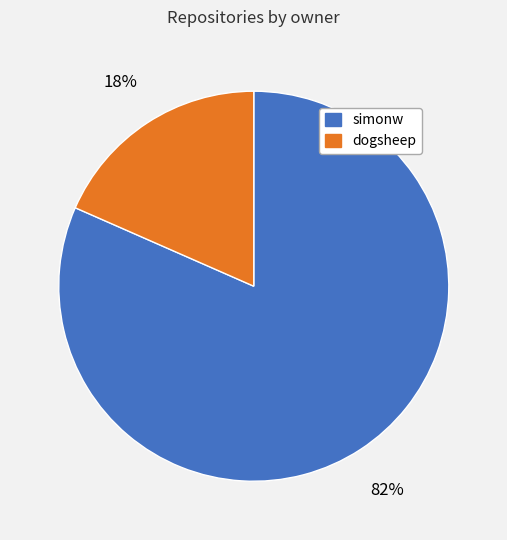

Does simonw account for over 50% of the chart?

Yes